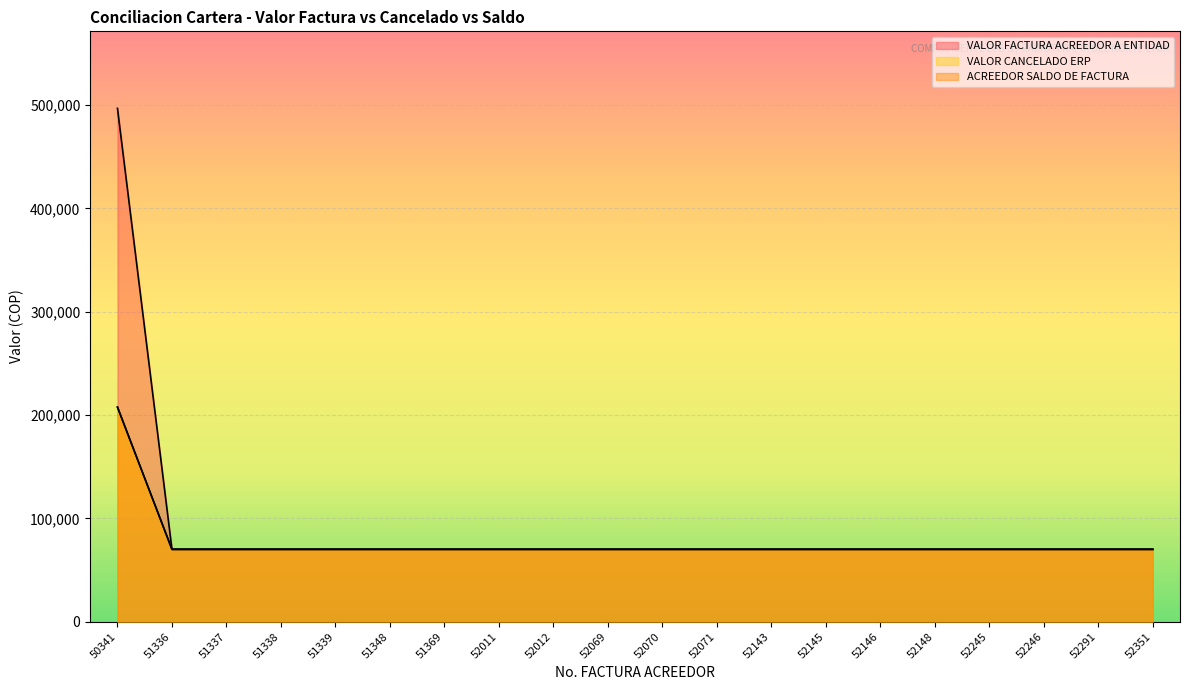

At 52069, list the series in order from largest to smallest.

VALOR FACTURA ACREEDOR A ENTIDAD, VALOR CANCELADO ERP, ACREEDOR SALDO DE FACTURA